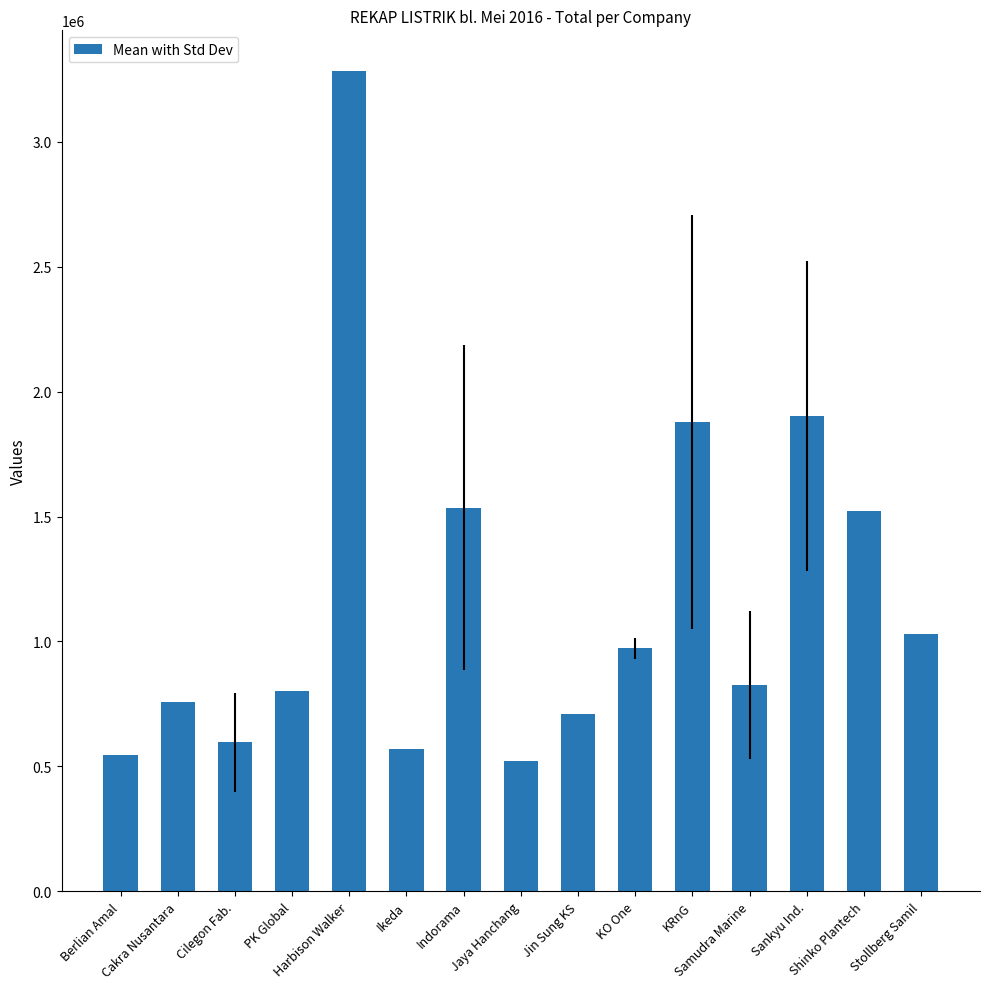

What is the sum of all values?

17448891